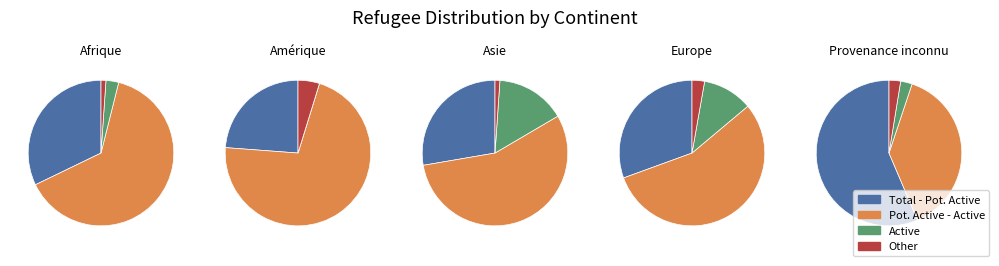

Which has a higher value, Amérique or Afrique?

Afrique